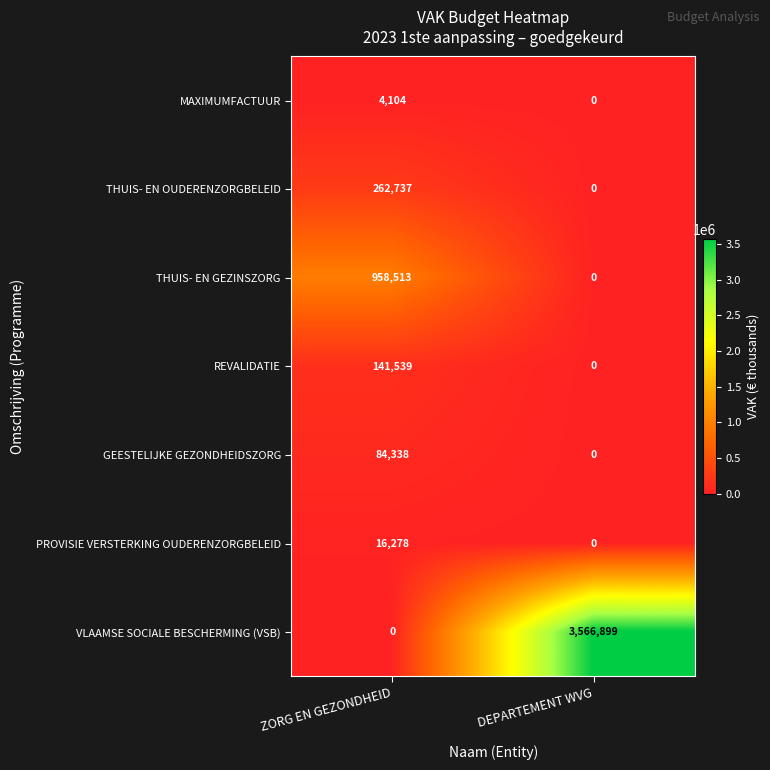

What is the total value across all series at ZORG EN GEZONDHEID?

1467509